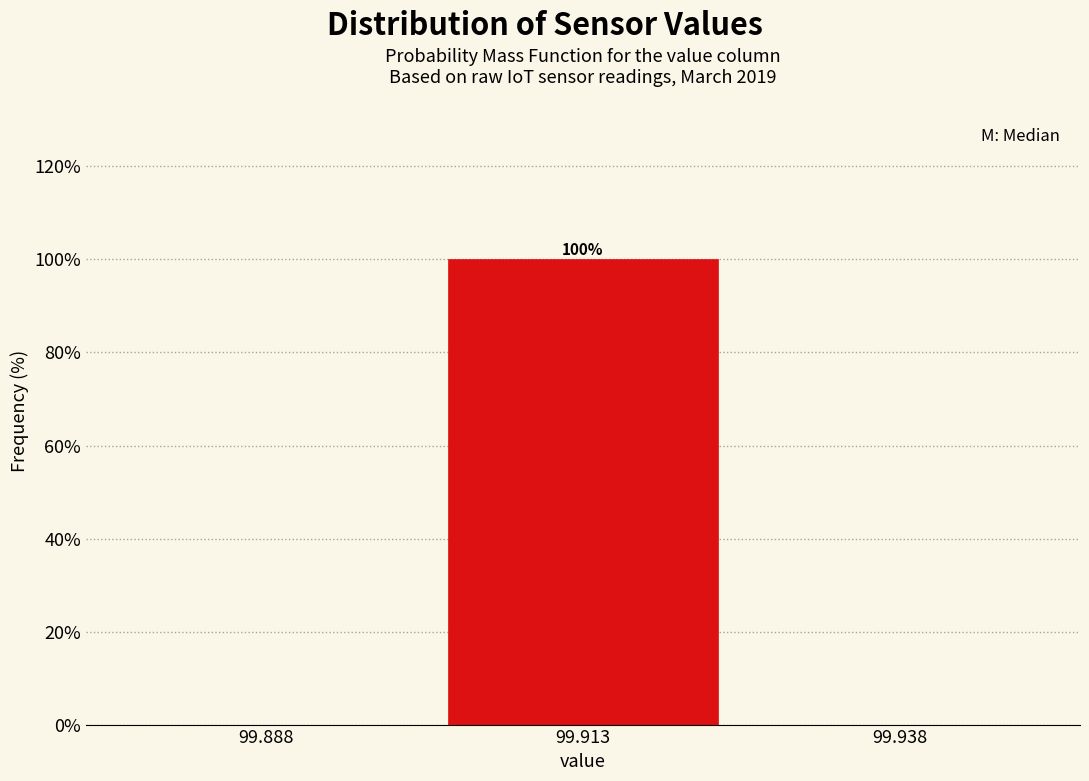

Which range on the x-axis has the tallest bar?

99.900 to 99.925